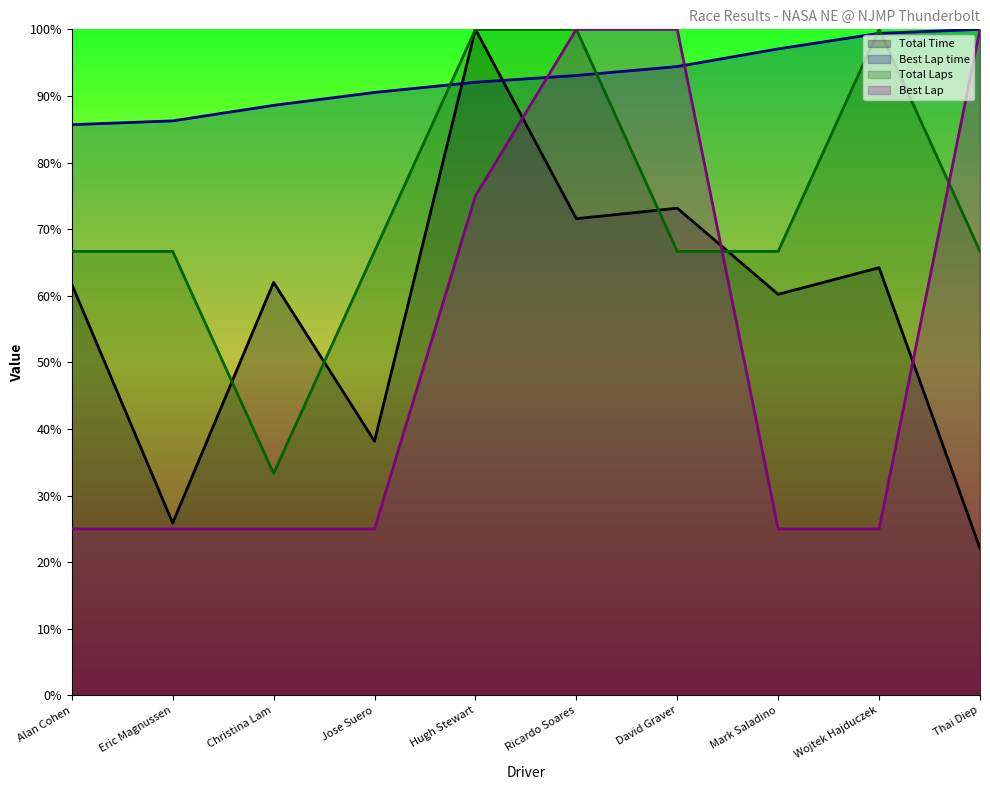

What is the spread (max minus min) of values at Eric Magnussen?

61.3